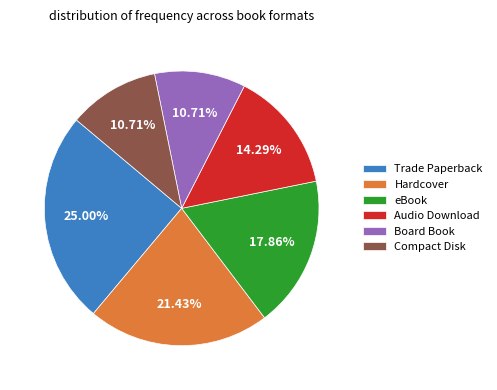

What percentage is the eBook slice, to the nearest percent?

18%